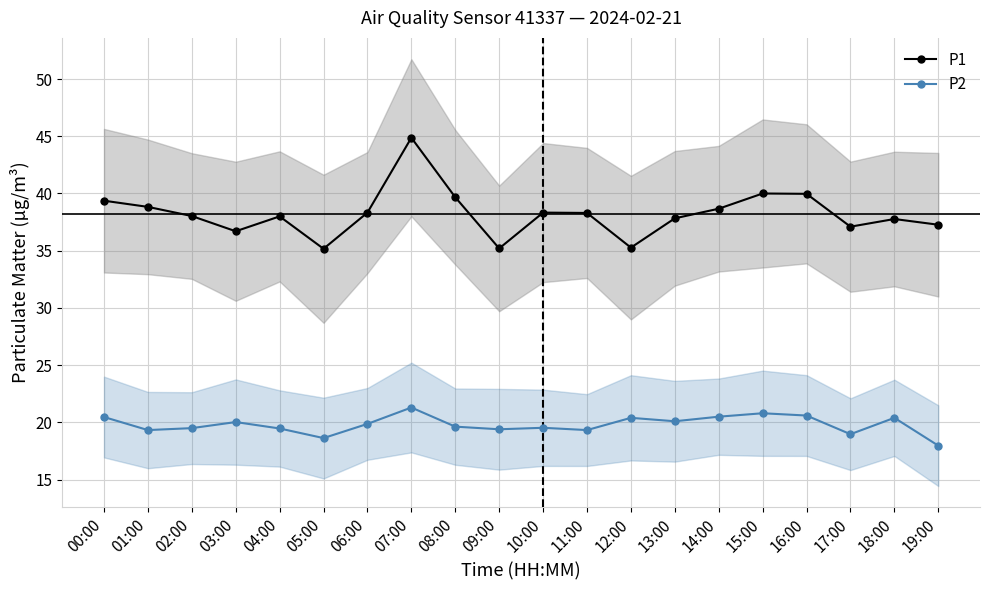

In P1, how many points are higher than both neighbors (excluding endpoints)?

5